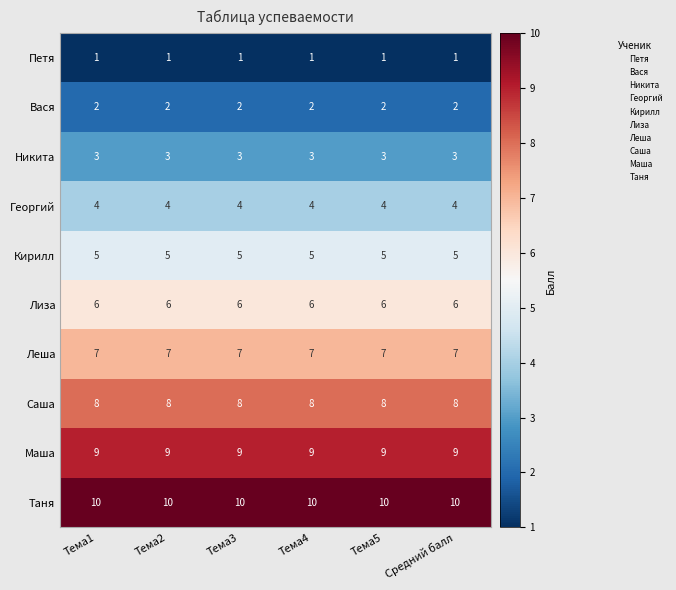

What is the lowest value of the Таня series?

10